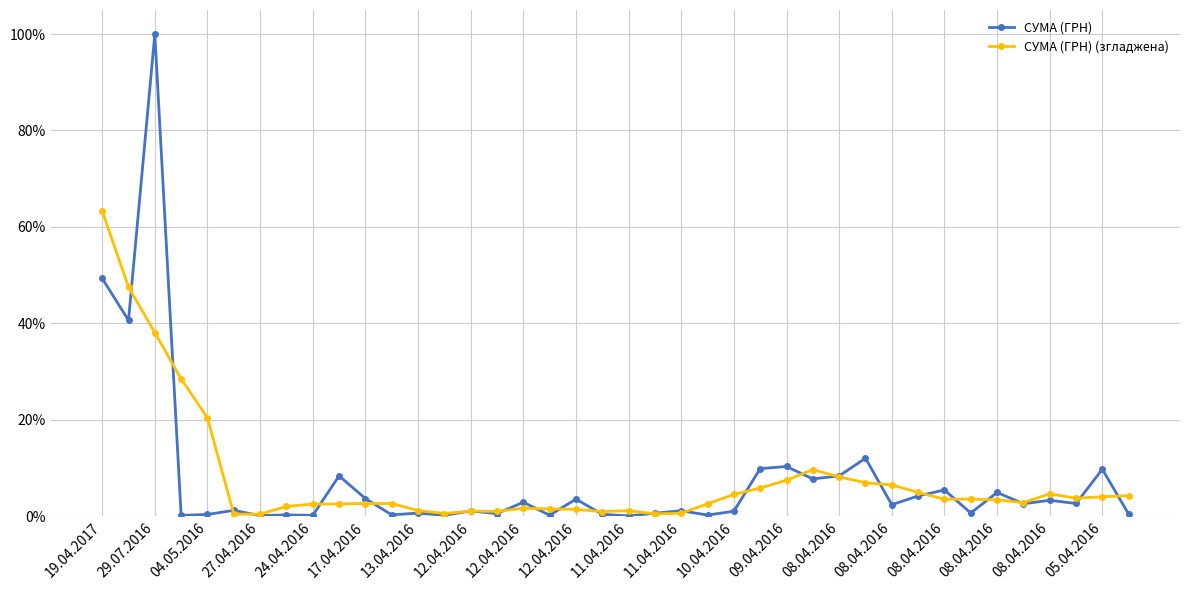

True or false: СУМА (ГРН) (згладжена) has more than 0 points higher than both neighbors.

True